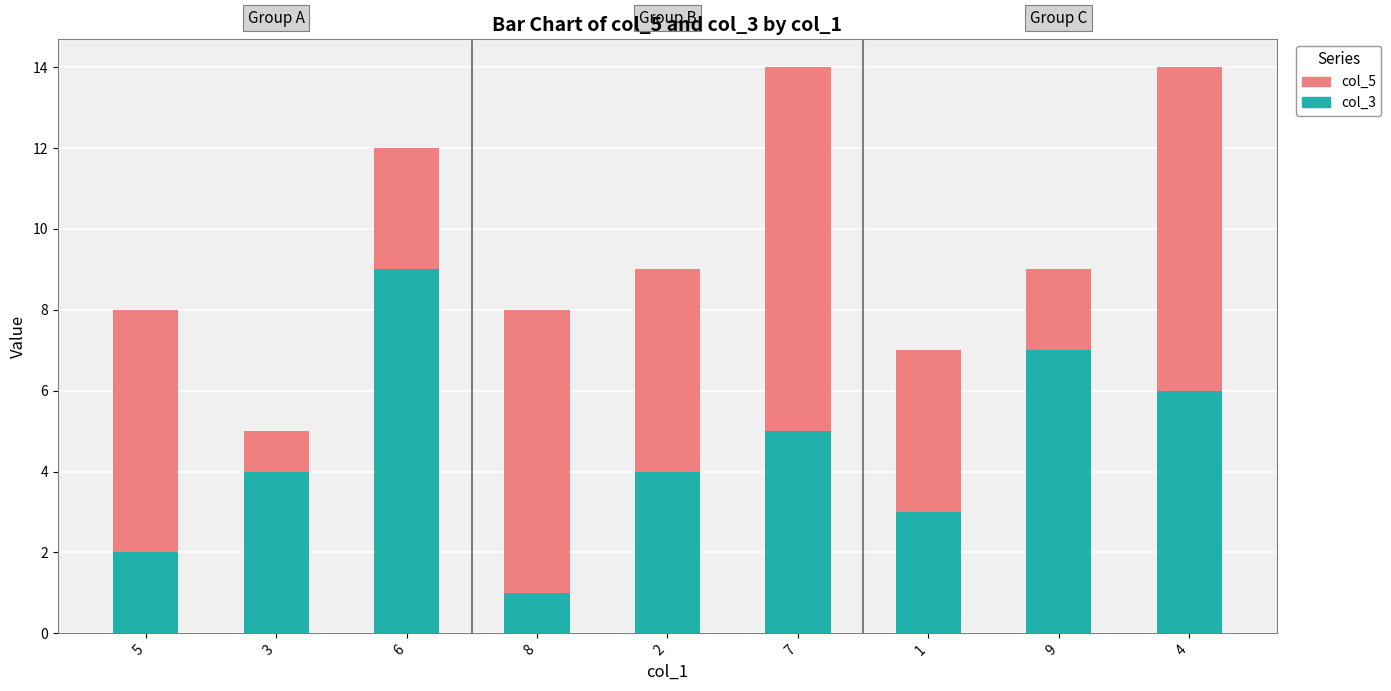

True or false: col_3 has a value of 6 at 4.

True